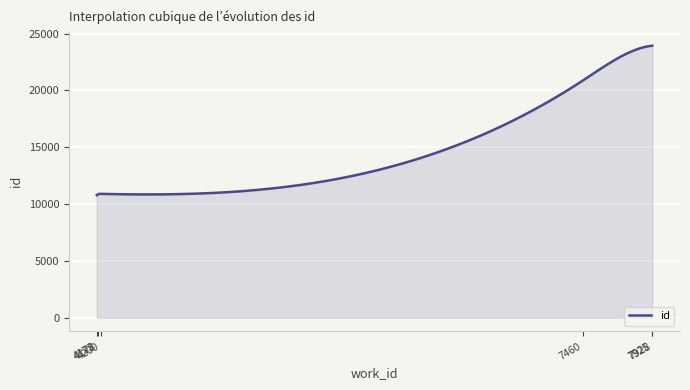

What is the difference between the maximum and minimum values?

13143.5